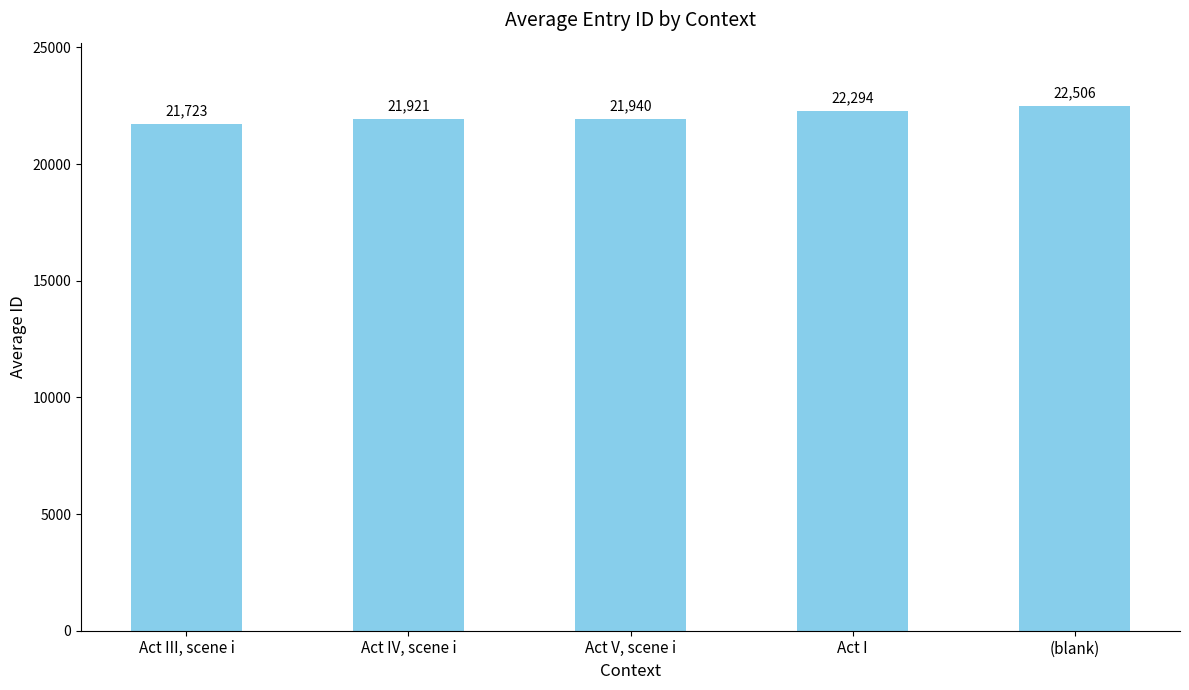

Reading left to right, extract all data points from this chart.

Act III, scene i=21723	Act IV, scene i=21921	Act V, scene i=21940	Act I=22294	(blank)=22506